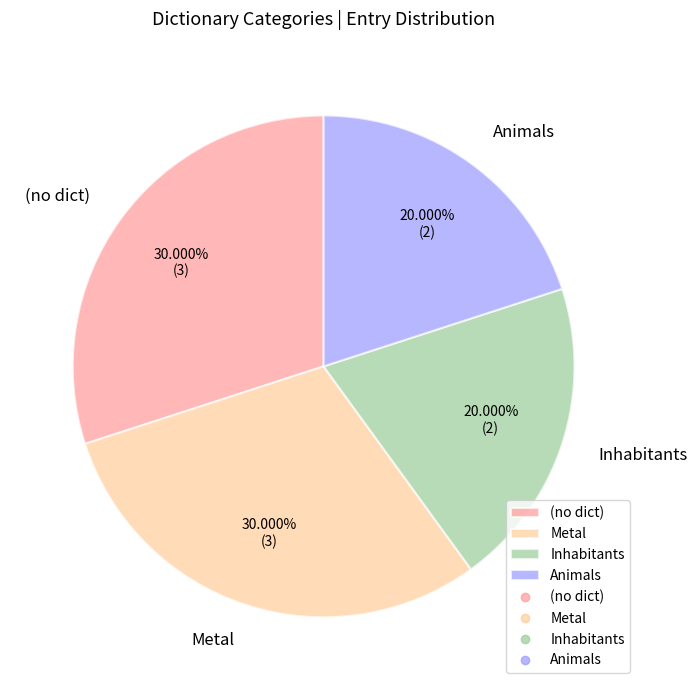

Count the number of slices in the pie.

4